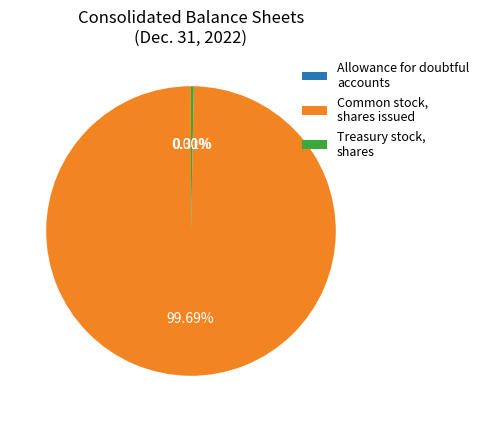

Do Treasury stock, shares and Common stock, shares issued together represent more than half of the pie?

Yes